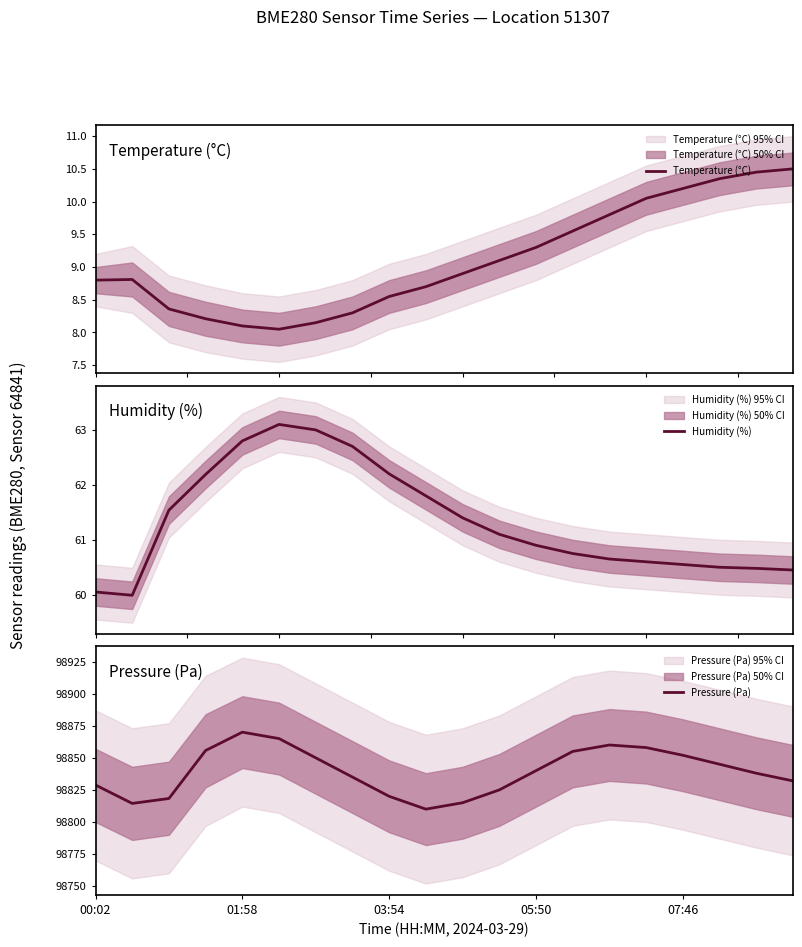

What is the maximum value for Temperature (°C)?

10.5